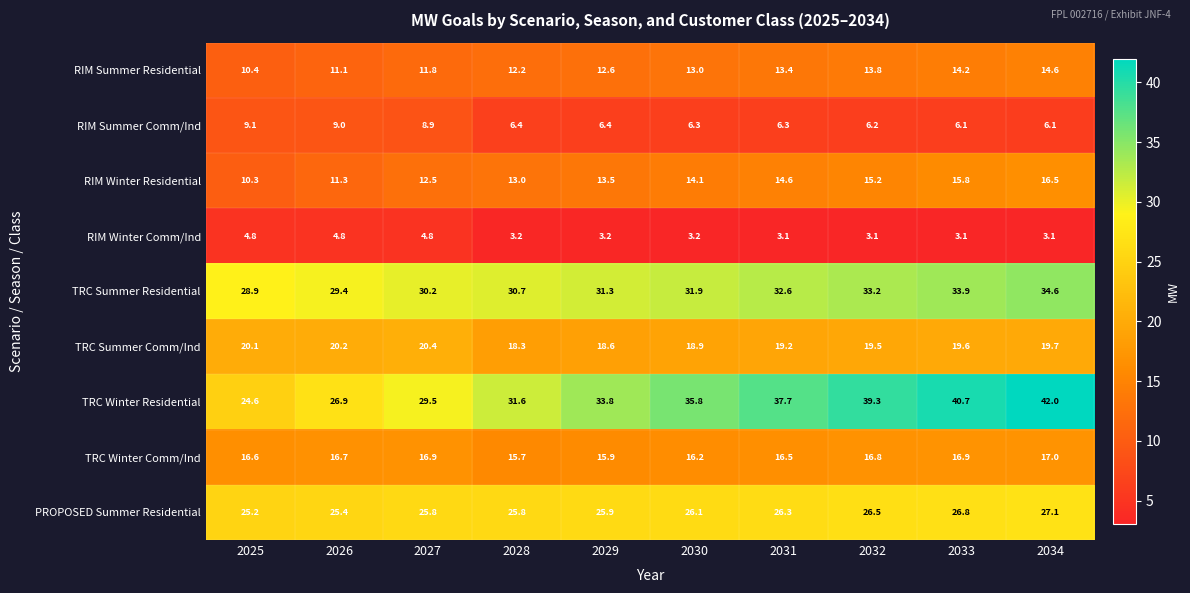

Where is RIM Winter Residential nearest to the value 13?

2028